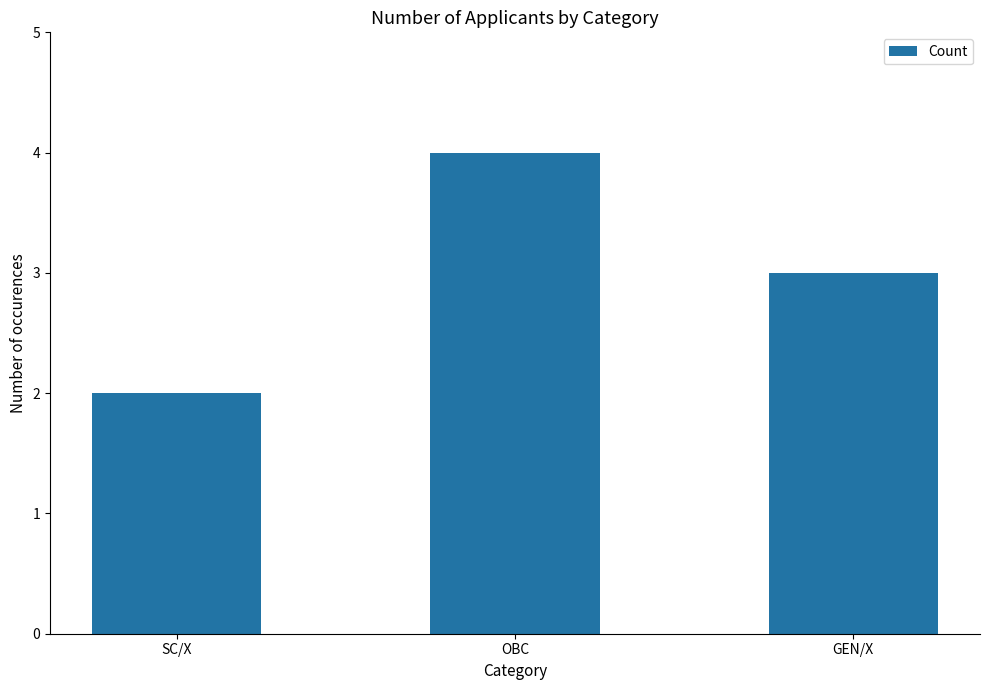

Reading left to right, extract all data points from this chart.

2	4	3